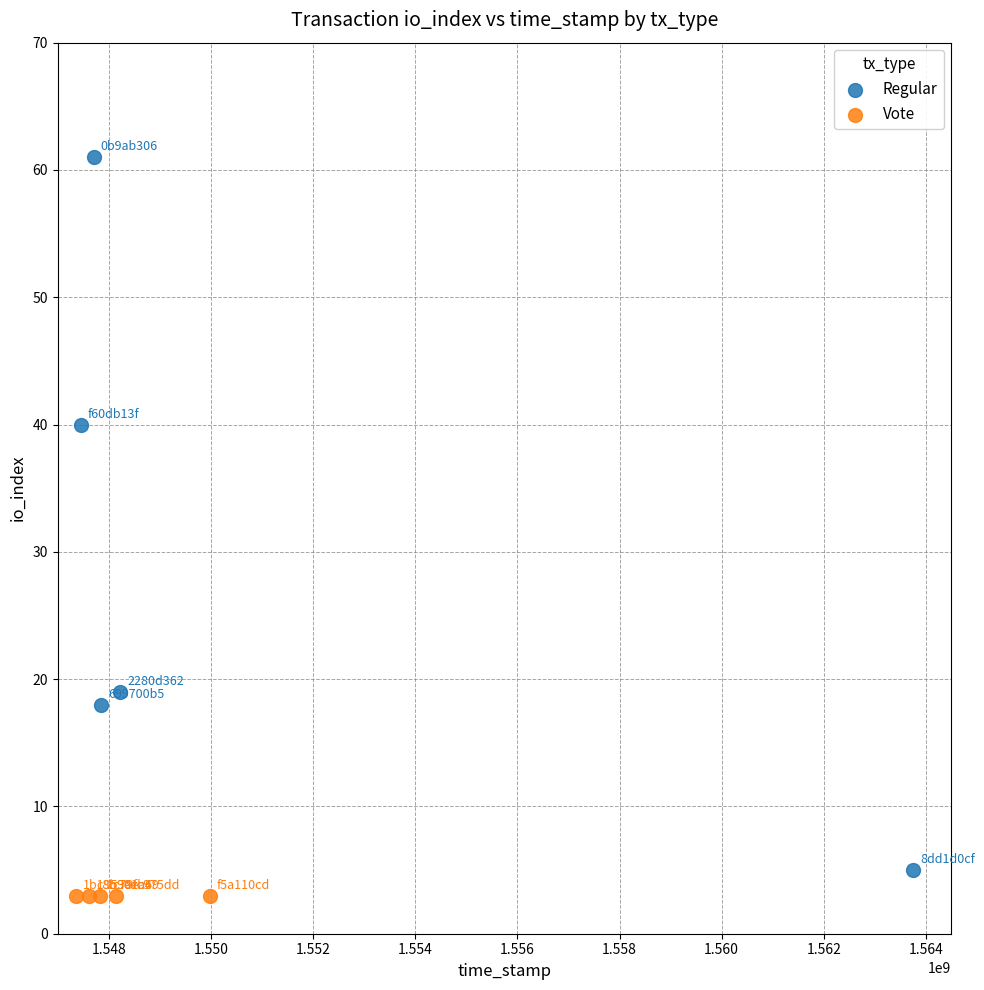

What are all the series names shown in the legend?

Regular, Vote